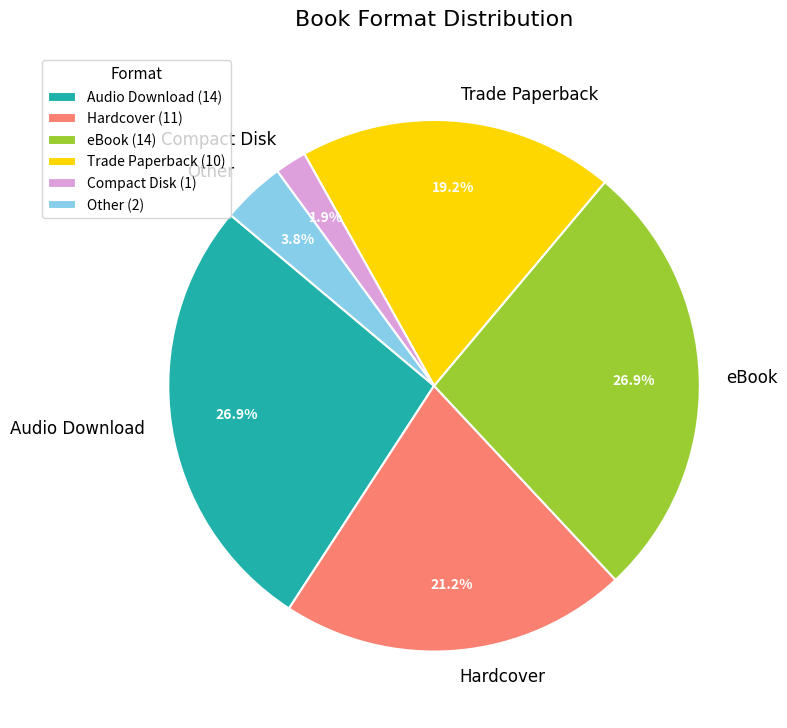

Is there a majority slice in this chart?

No